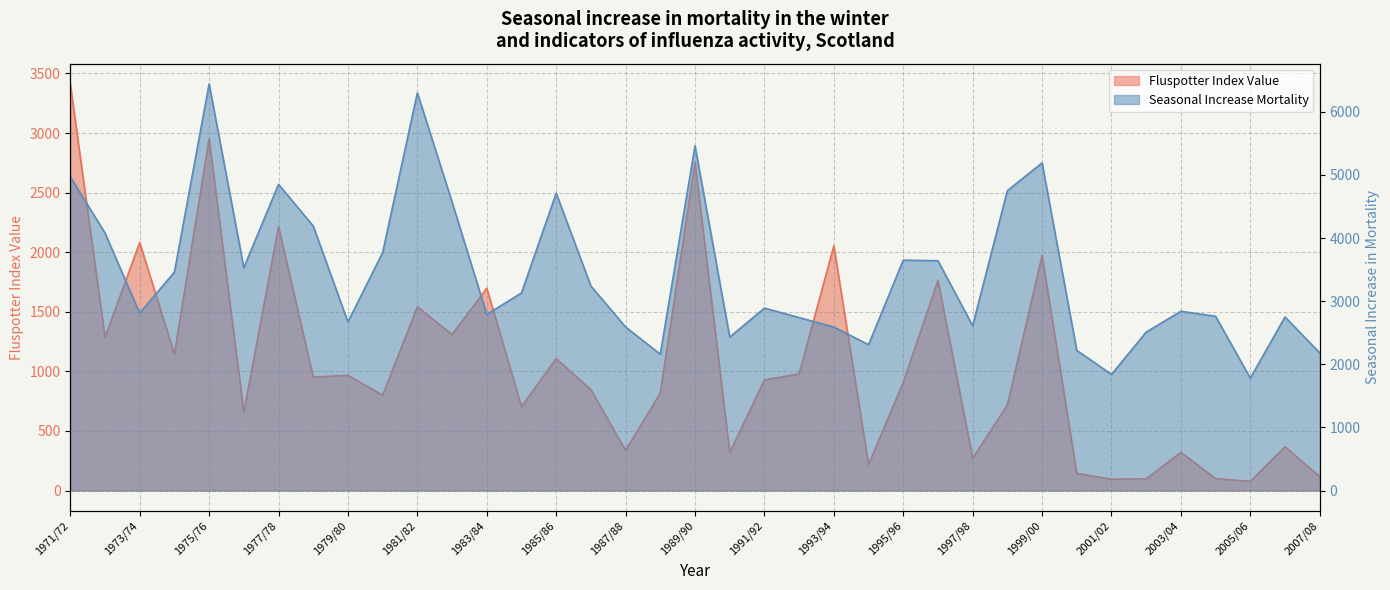

Which series has the widest spread of values?

Seasonal Increase Mortality